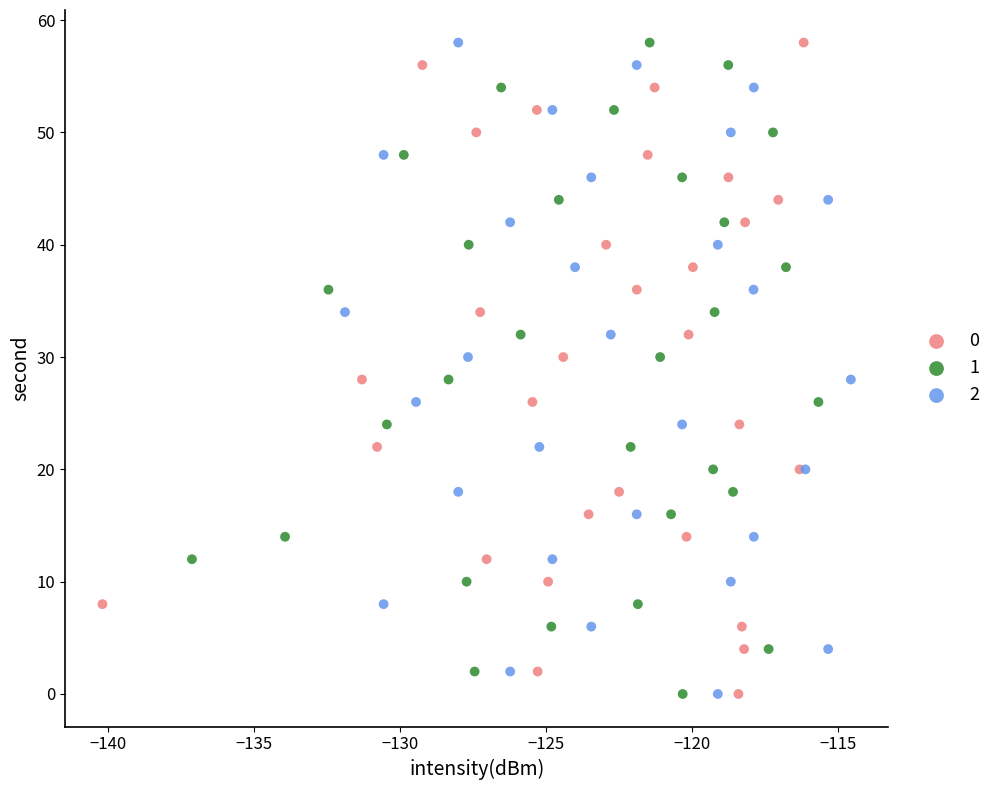

What are all the series names shown in the legend?

0, 1, 2